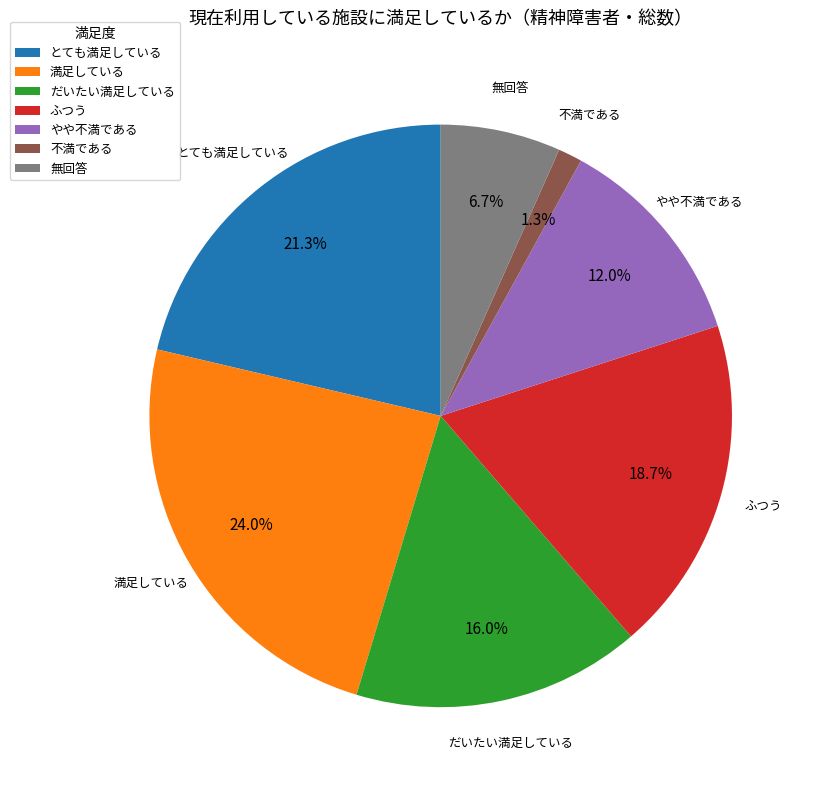

What is the largest slice in the pie chart?

満足している